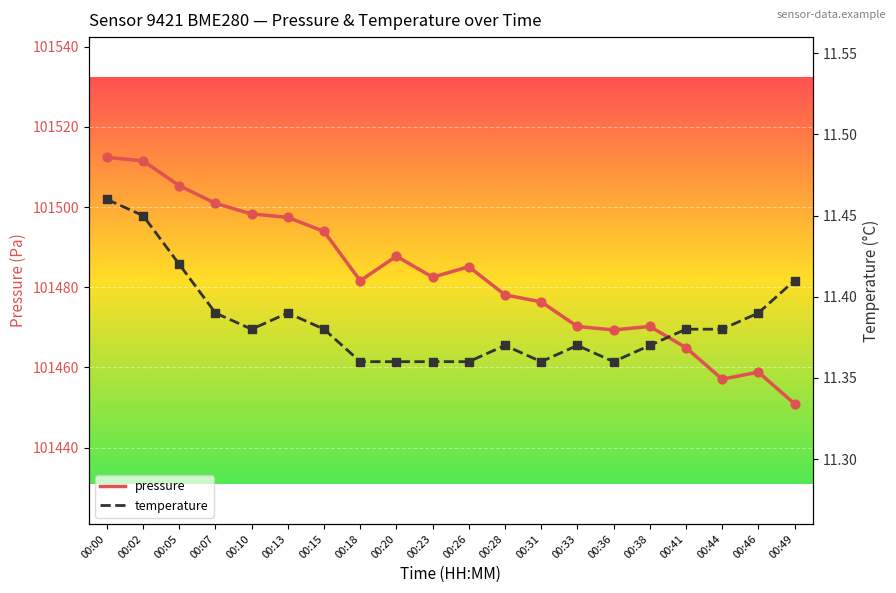

What are all the series names shown in the legend?

pressure, temperature